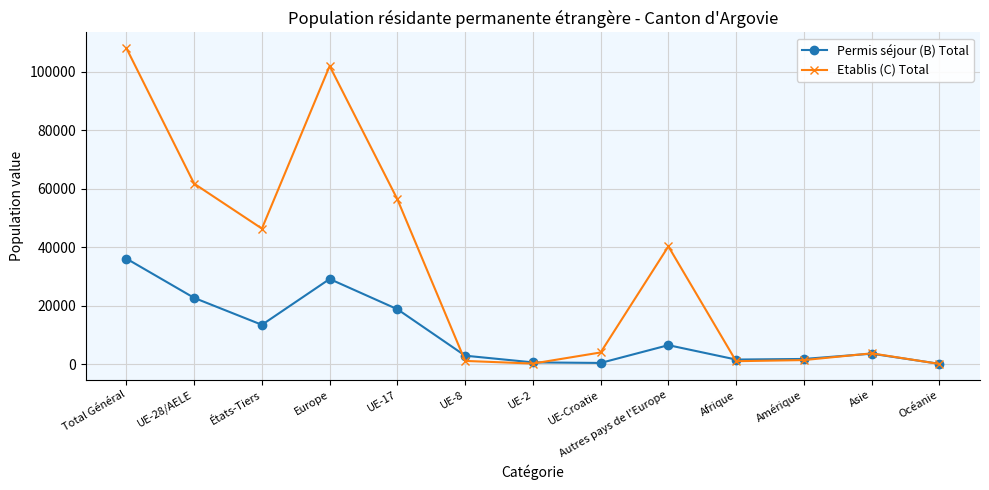

Which category has the highest value across all series?

Total Général